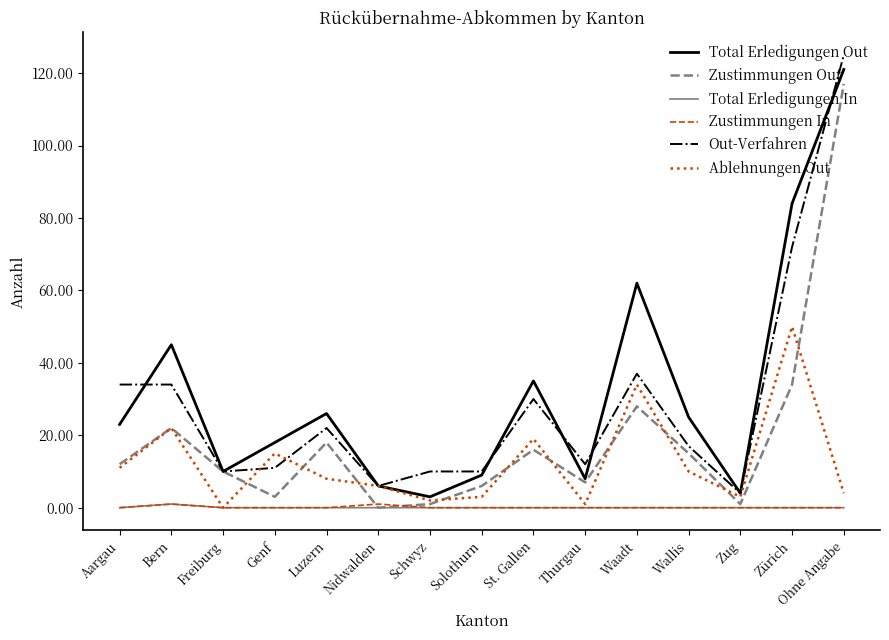

What value does the Zustimmungen Out series have at Ohne Angabe?

117